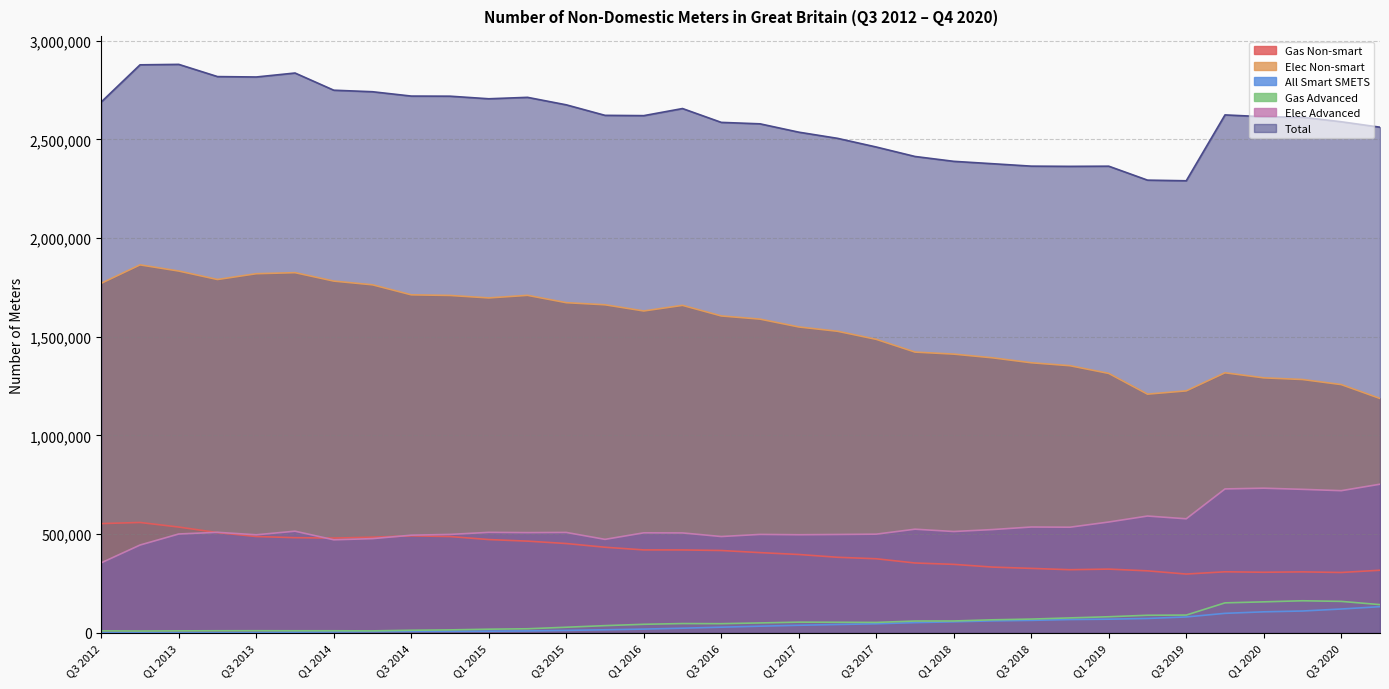

True or false: Elec Advanced and Elec Non-smart intersect in this chart.

False